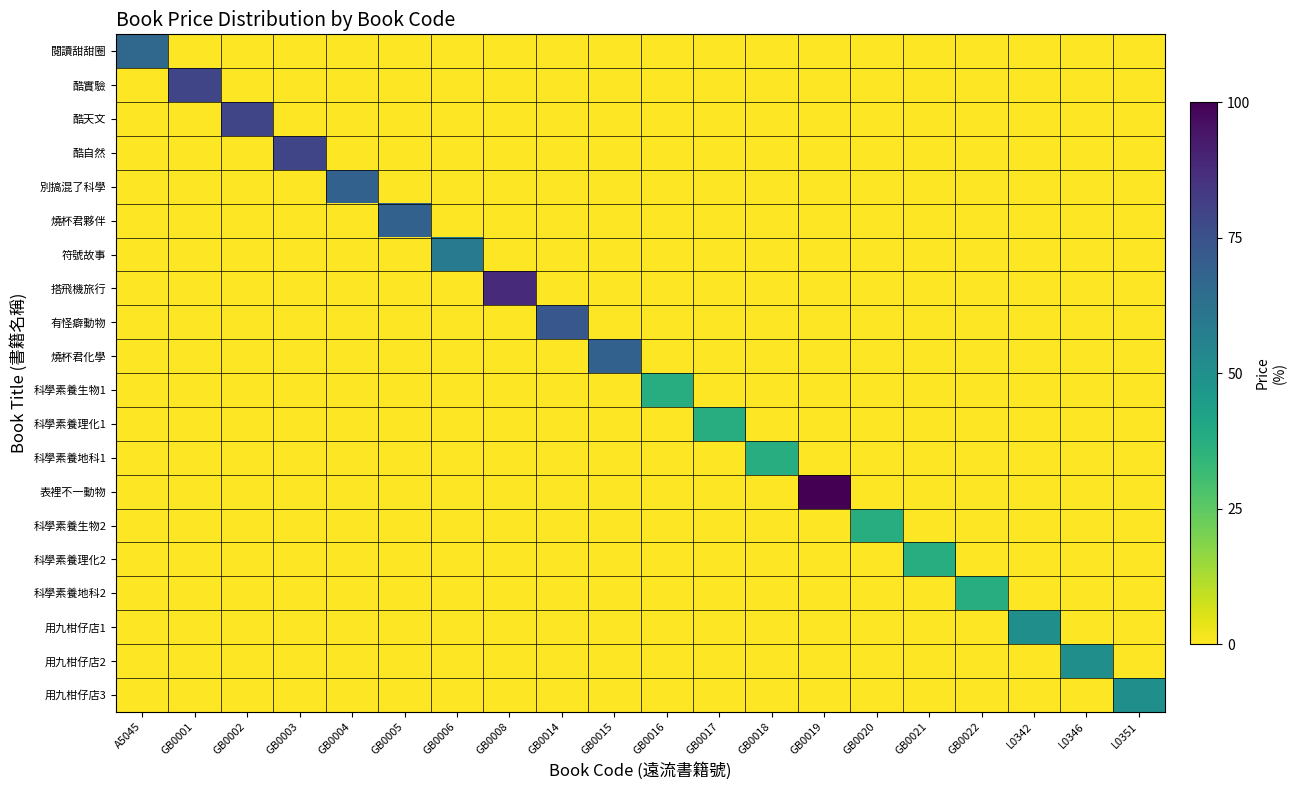

What is the total value across all series at GB0002?

79.2